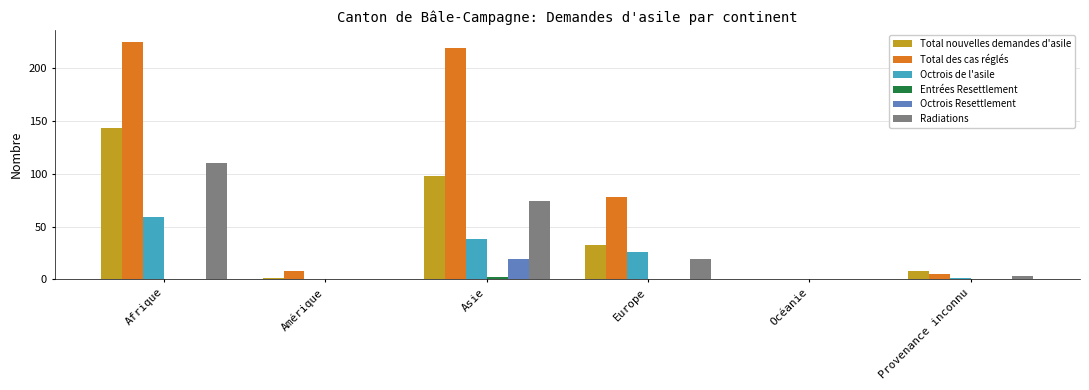

Is it true that Octrois Resettlement equals 0 at Provenance inconnu?

True